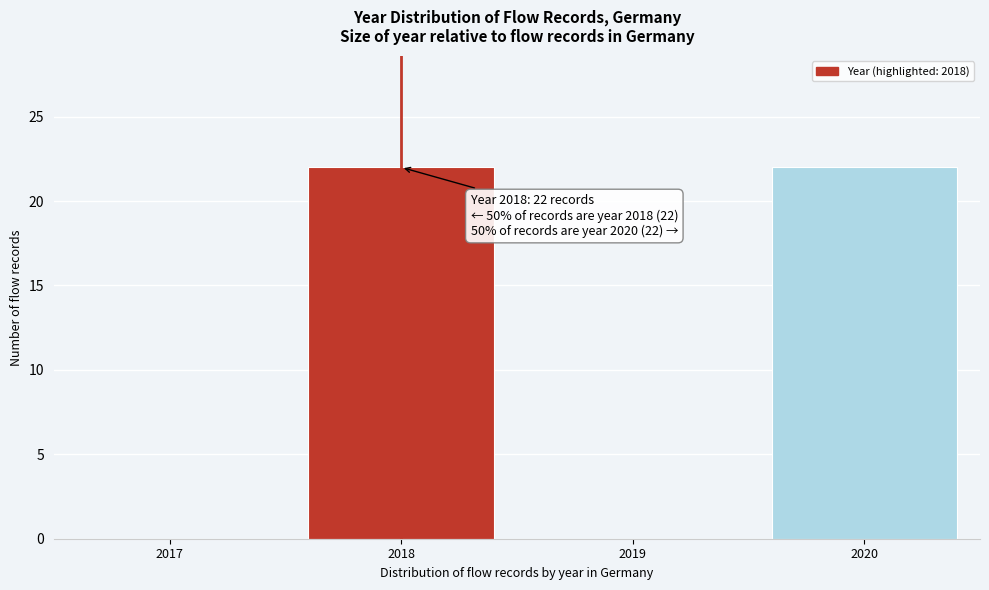

Reading right to left, list all the values displayed in this chart.

2020=22	2019=0	2018=22	2017=0